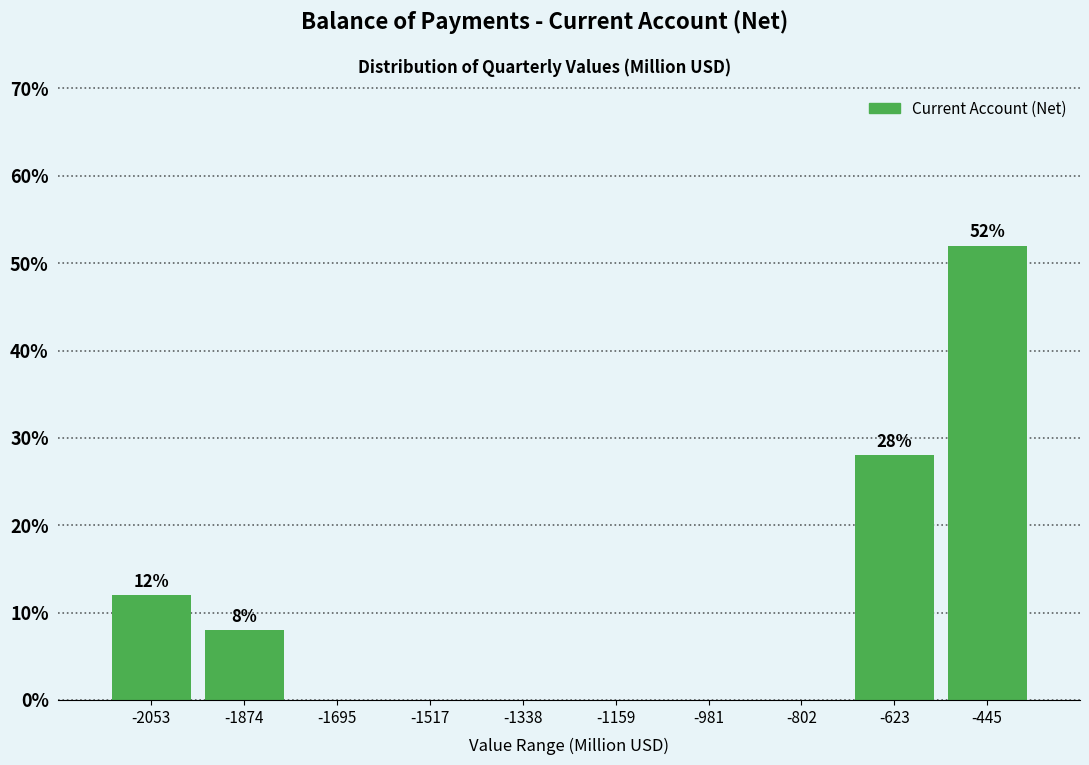

Over which range of the x-axis is the bar tallest?

-540 to -360